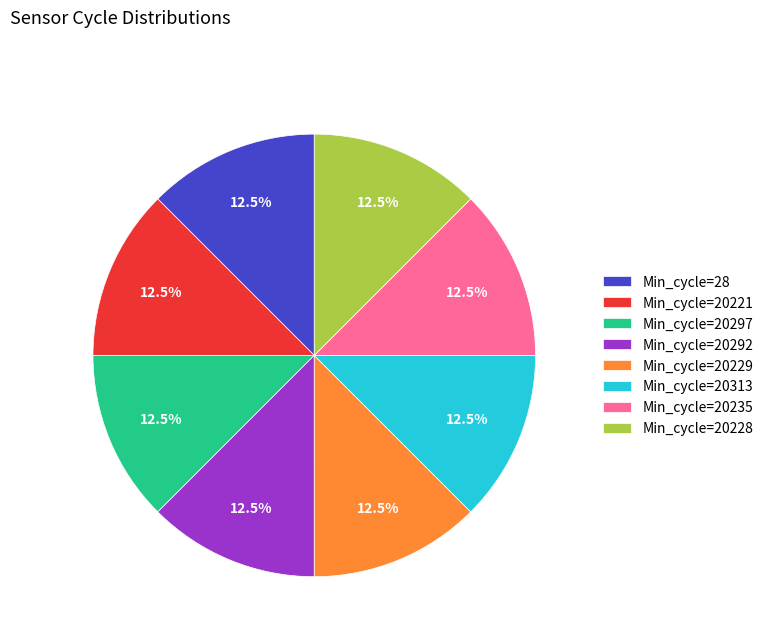

How many slices are in this pie chart?

8